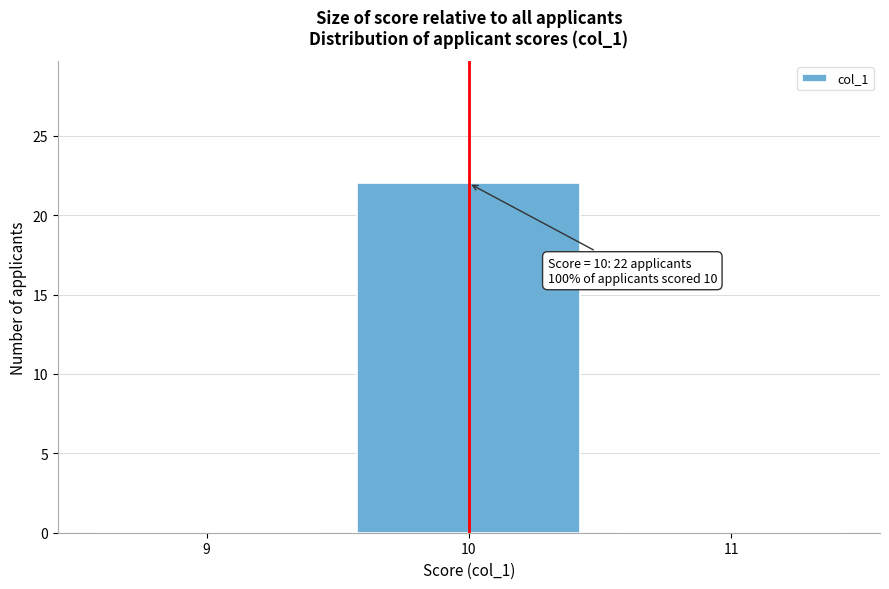

Over which range of the x-axis is the bar tallest?

9.5 to 10.5